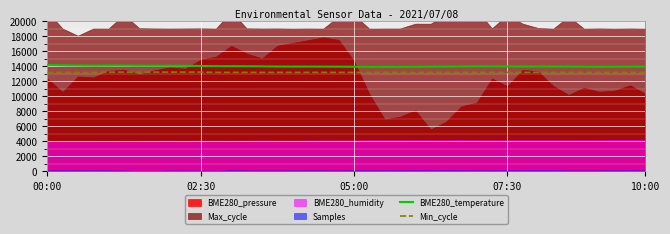

What is the lowest value of the BME280_temperature series?

13910.4